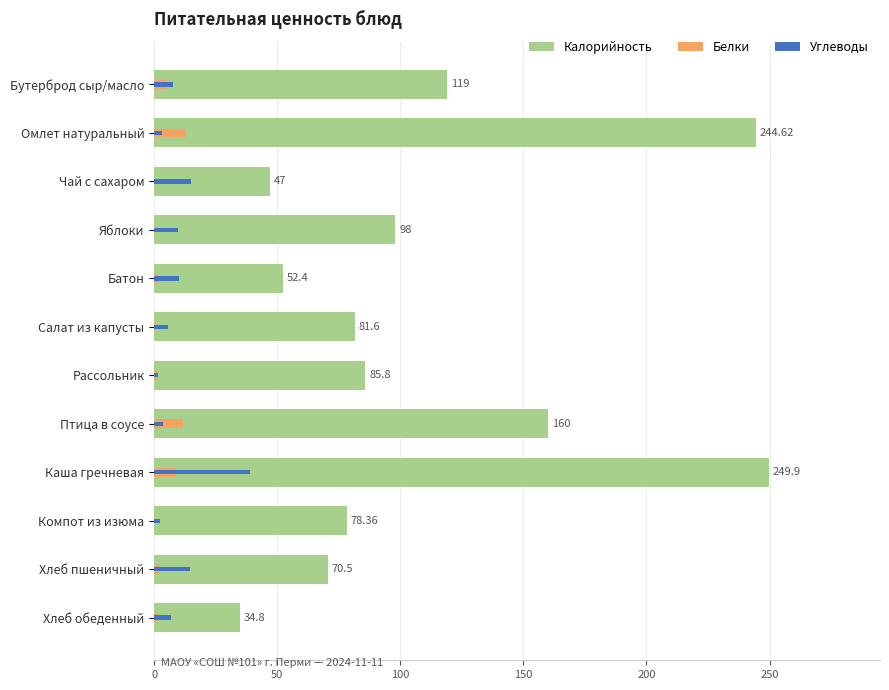

What are all the series names shown in the legend?

Калорийность, Белки, Углеводы